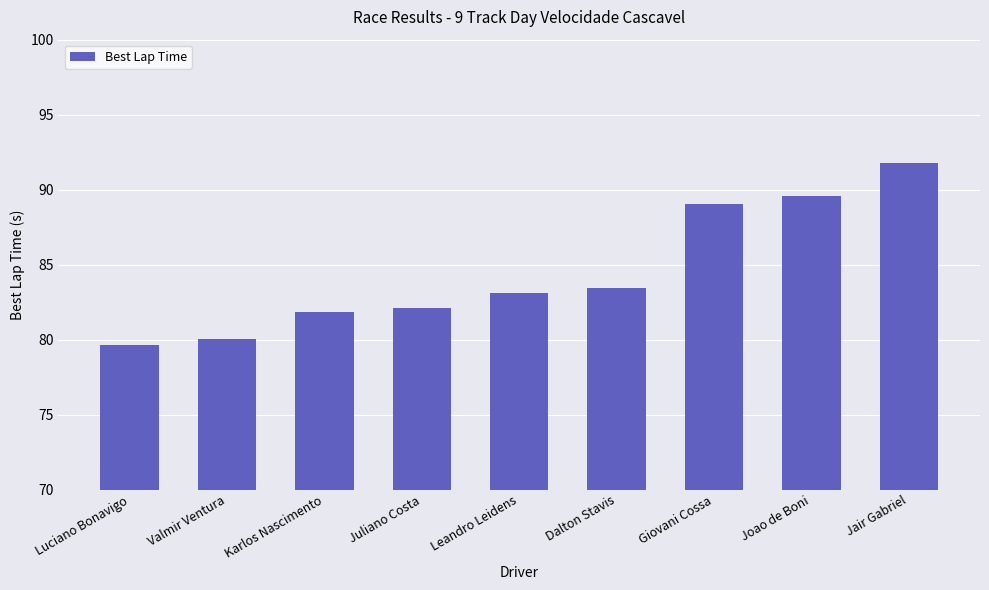

What position from the right is Valmir Ventura?

8